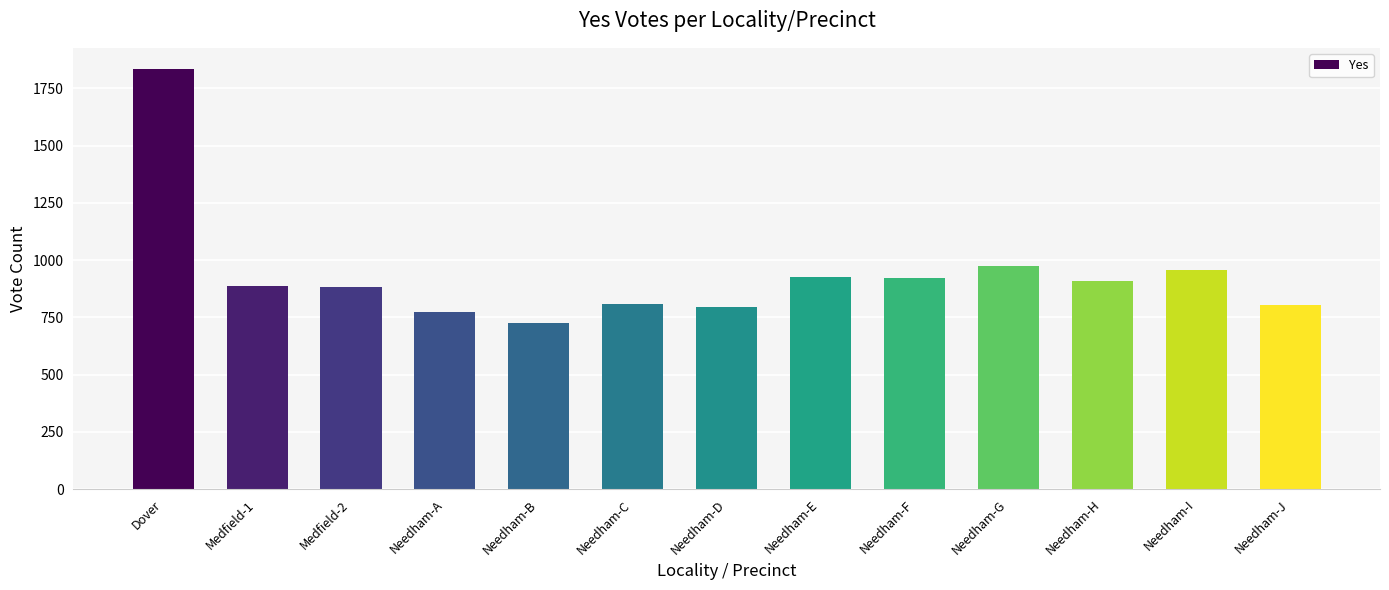

What is the label of the 2nd bar from the left?

Medfield-1